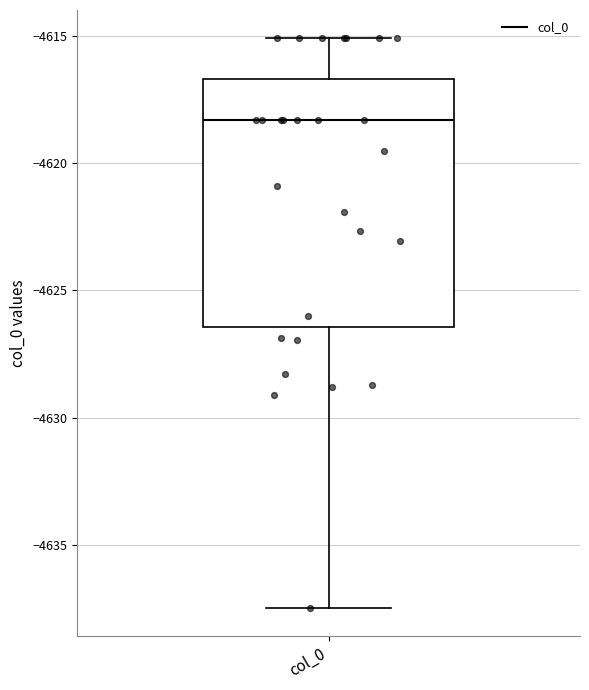

Where is the lower edge of the box for col_0 on the y-axis? The values are not printed on the chart, so give them approximately, as read against the axis.

-4626.5